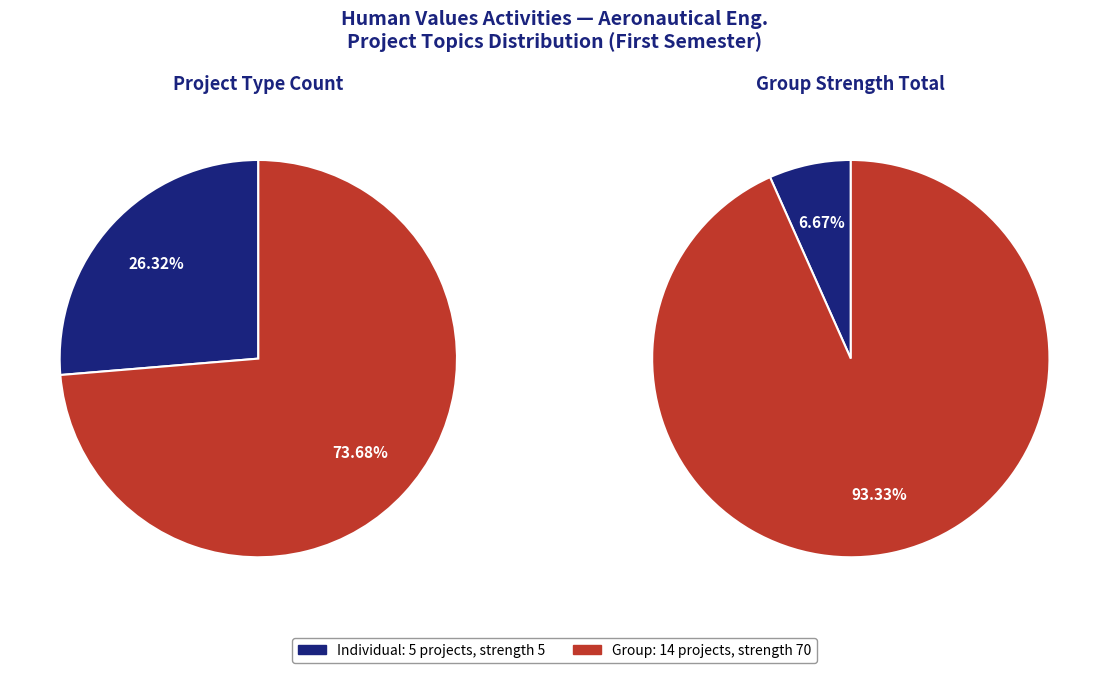

Rank the categories by value from lowest to highest.

Individual, Group